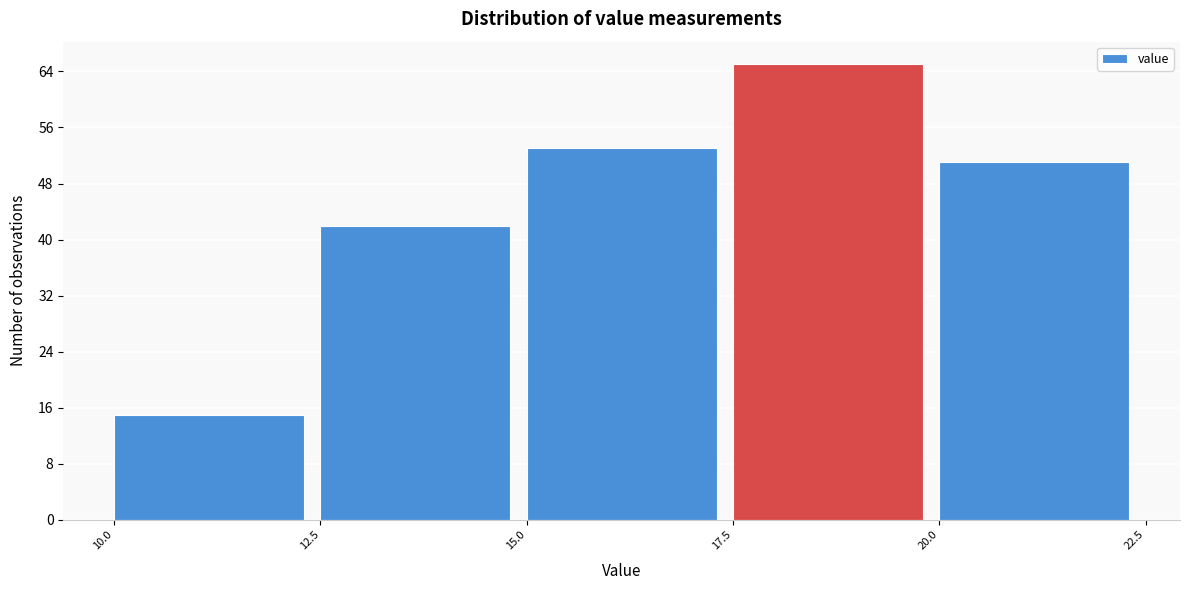

Reading left to right, transcribe this chart: for each bar, give the range it covers on the x-axis and its height. The values are not printed on the chart, so give them approximately, as read against the axis.

10.0 to 12.5: 15
12.5 to 15.0: 42
15.0 to 17.5: 53
17.5 to 20.0: 65
20.0 to 22.5: 51